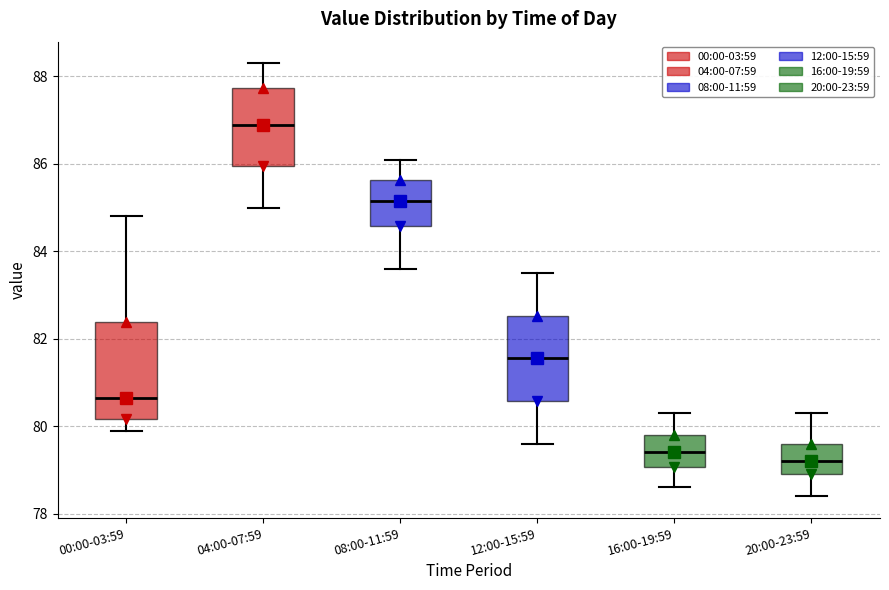

Which box's median line is the highest?

04:00-07:59